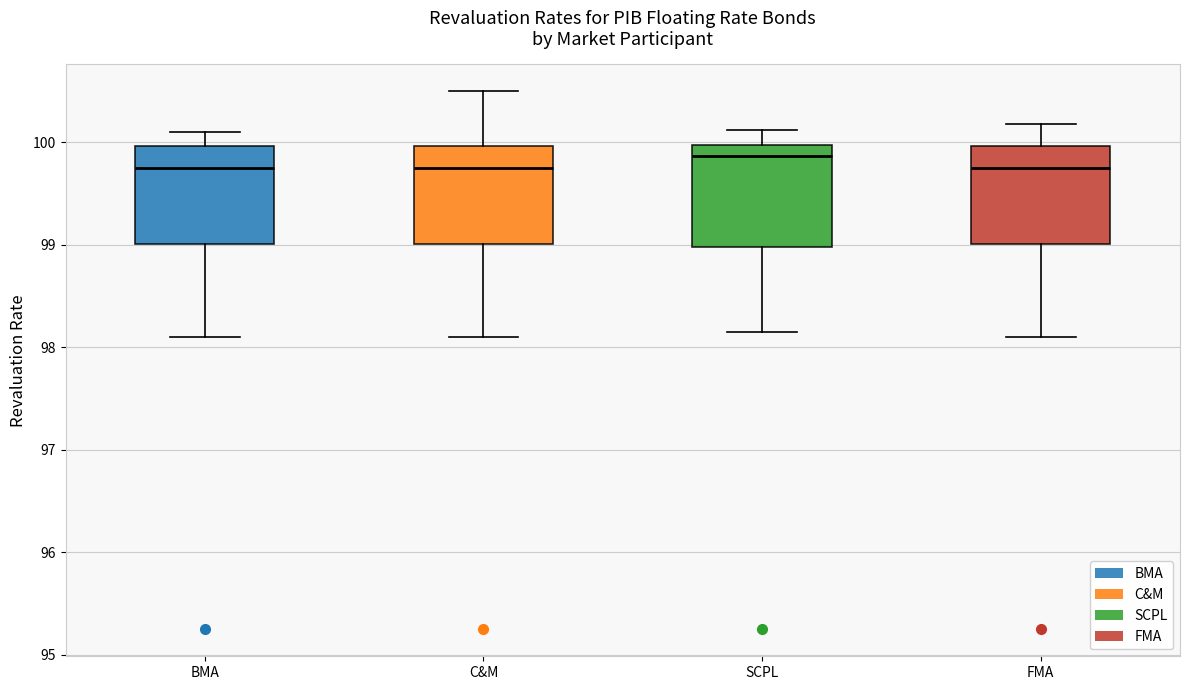

Which box's median line is the highest?

SCPL